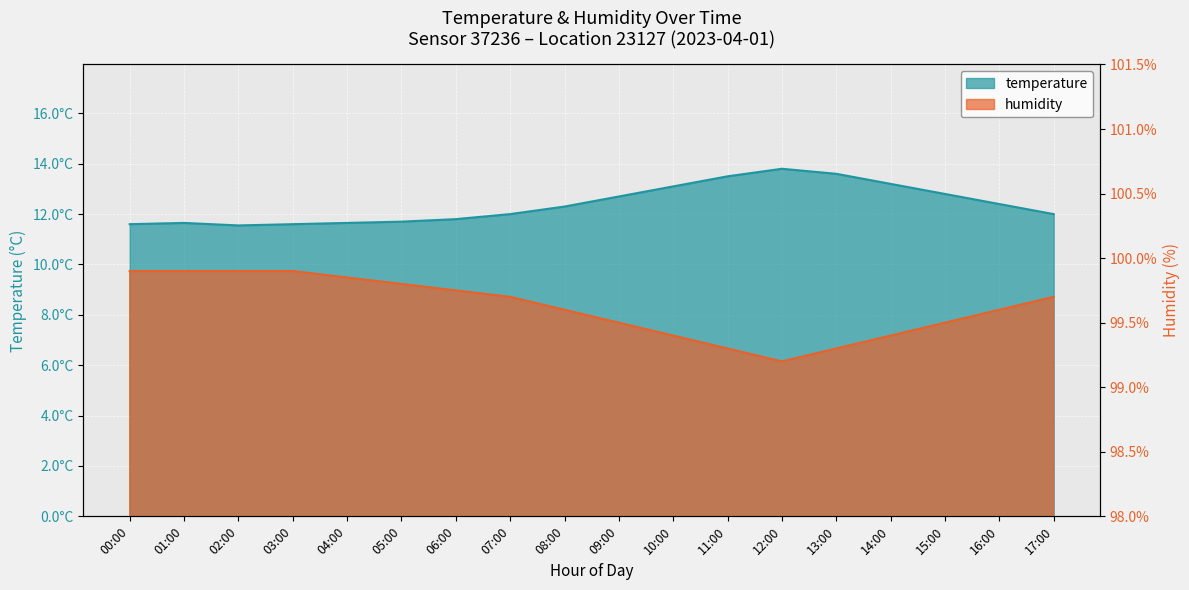

Is the value of humidity at 07:00 greater than the value of temperature at 11:00?

Yes